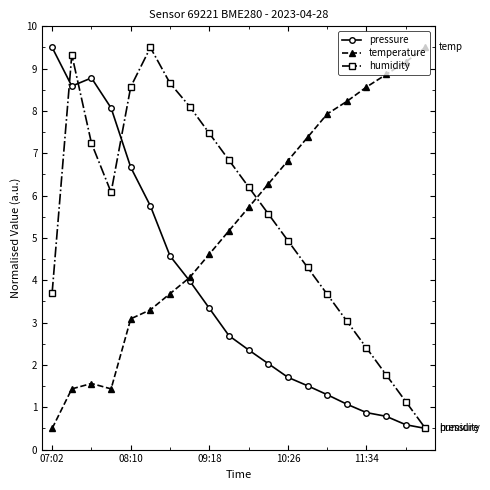

What is the lowest value of the pressure series?

0.5